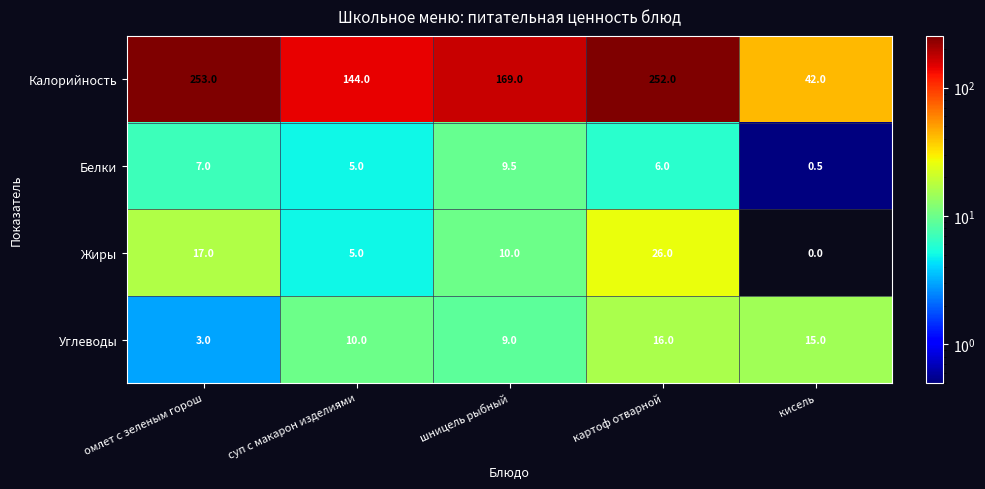

Reading left to right, what are all the values shown in this chart?

Калорийность: 253.0	144.0	169.0	252.0	42.0
Белки: 7.0	5.0	9.5	6.0	0.5
Жиры: 17.0	5.0	10.0	26.0	0.0
Углеводы: 3.0	10.0	9.0	16.0	15.0